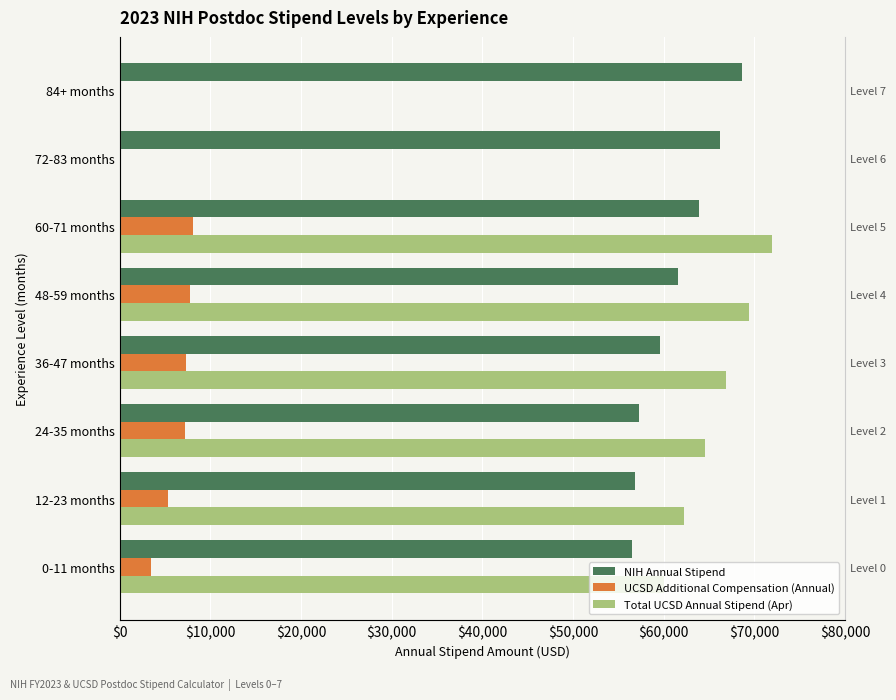

What is the total value across all series at 12-23 months?

124440